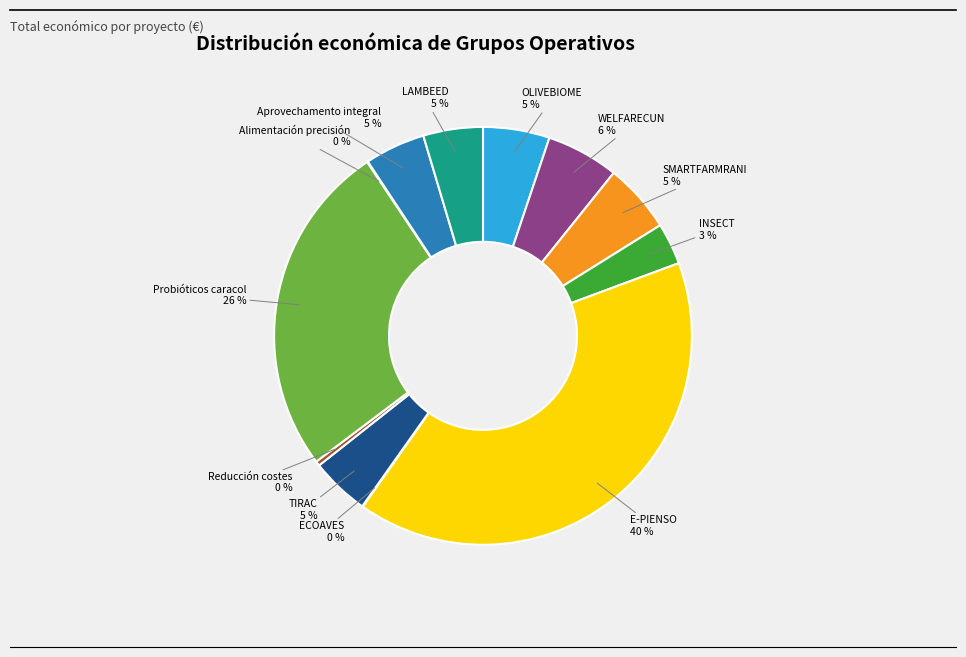

To the nearest percent, what portion does E-PIENSO 40 % represent?

40%